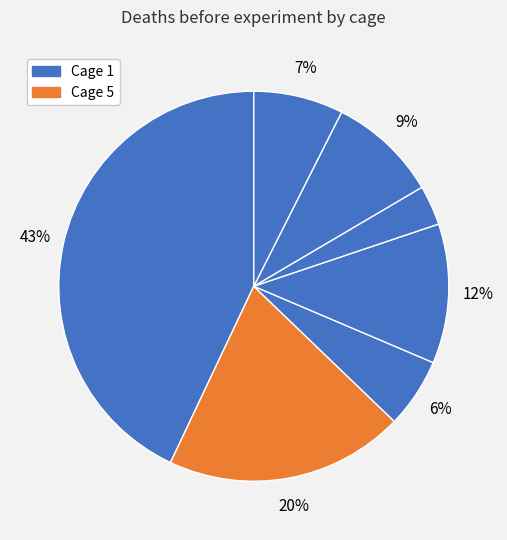

How many slices are in this pie chart?

7